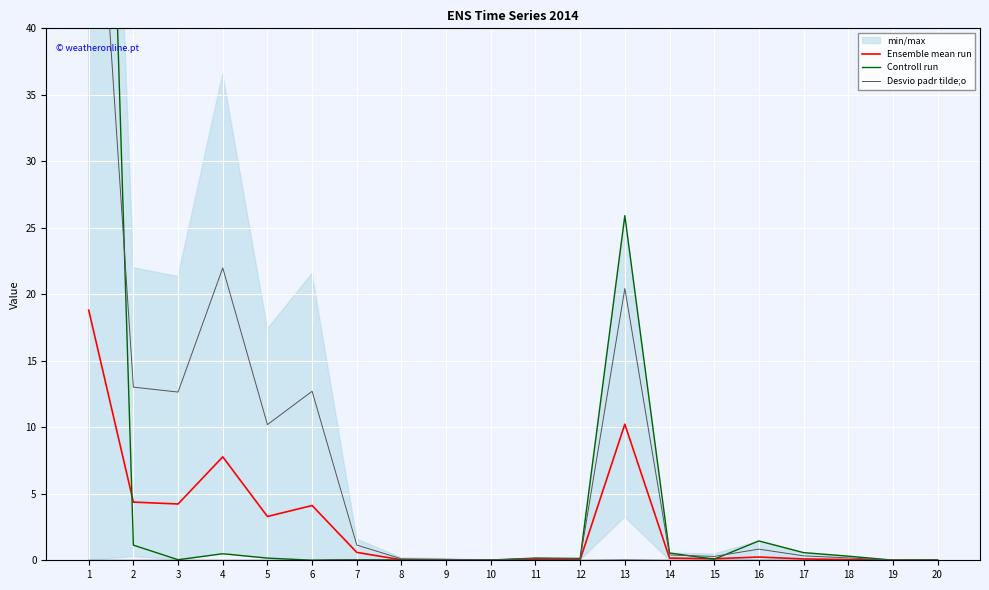

Which has a higher value, 12 or 14?

14